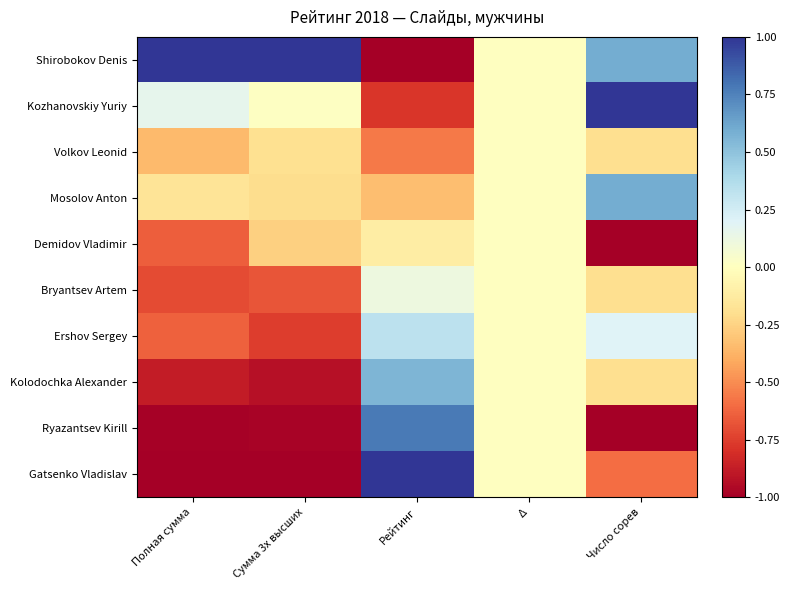

Which series has the largest total across all categories?

Shirobokov Denis